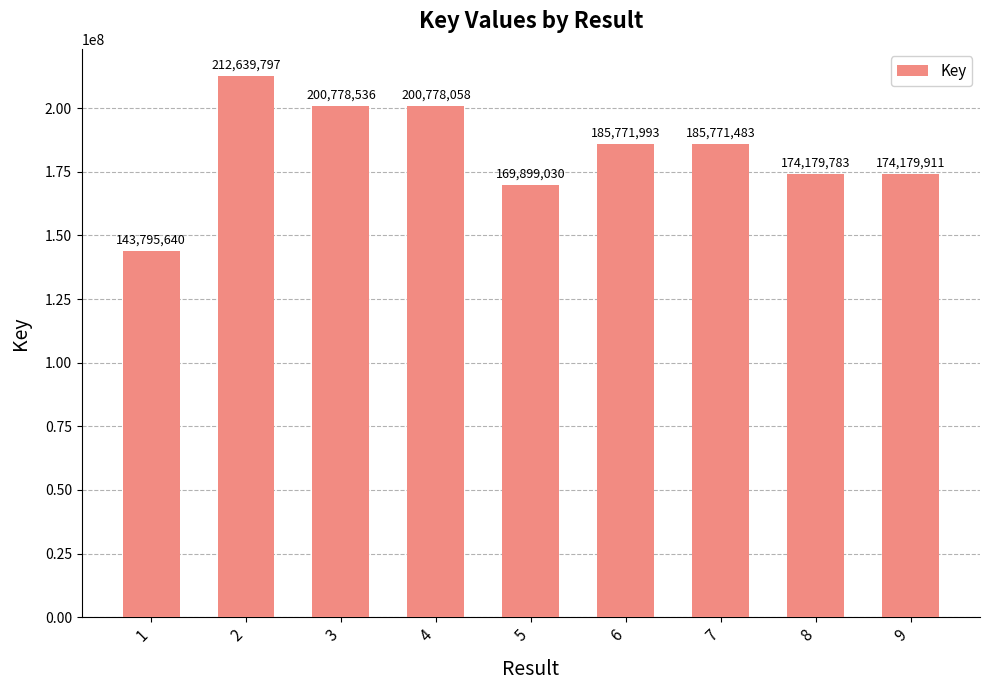

Rank the categories by value from highest to lowest.

2, 3, 4, 6, 7, 9, 8, 5, 1